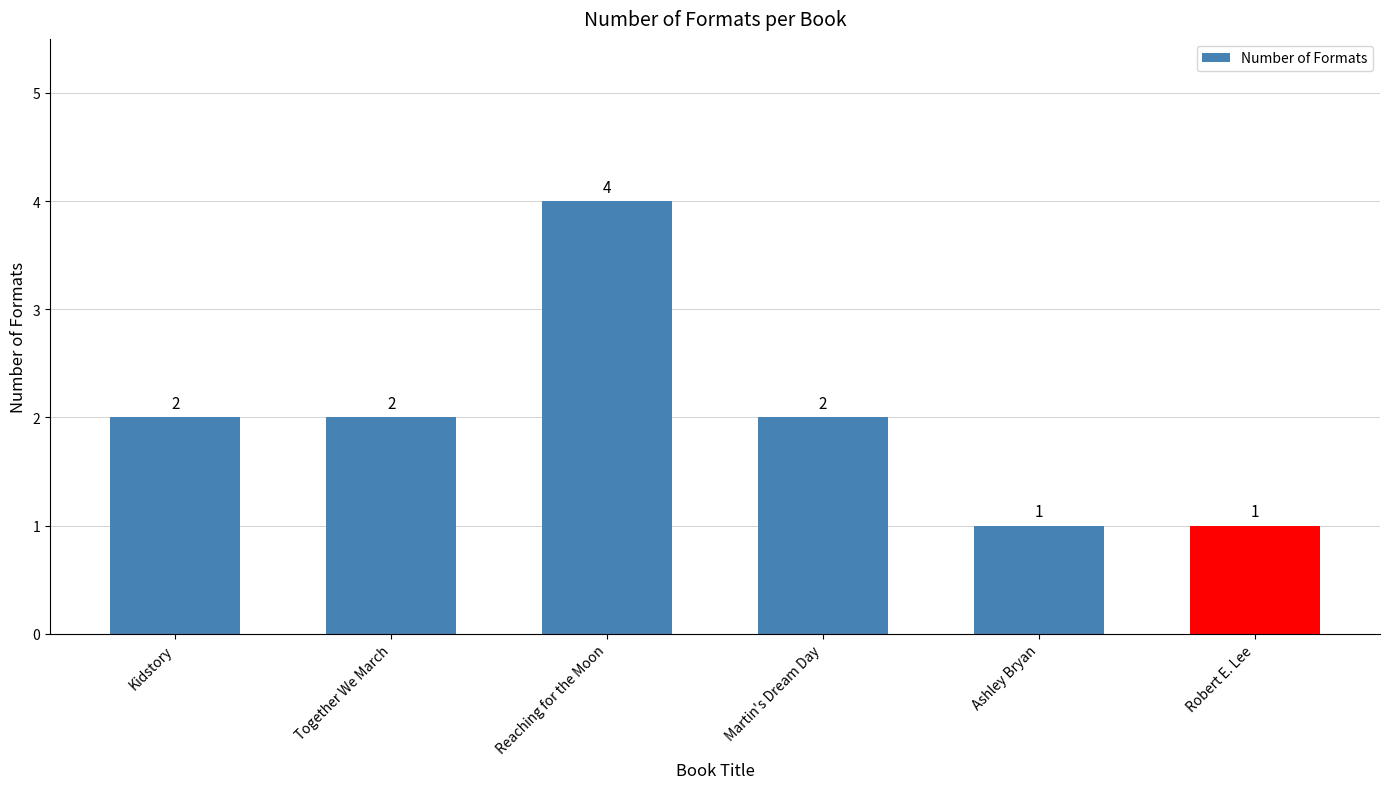

Reading left to right, what are all the values shown in this chart?

2	2	4	2	1	1